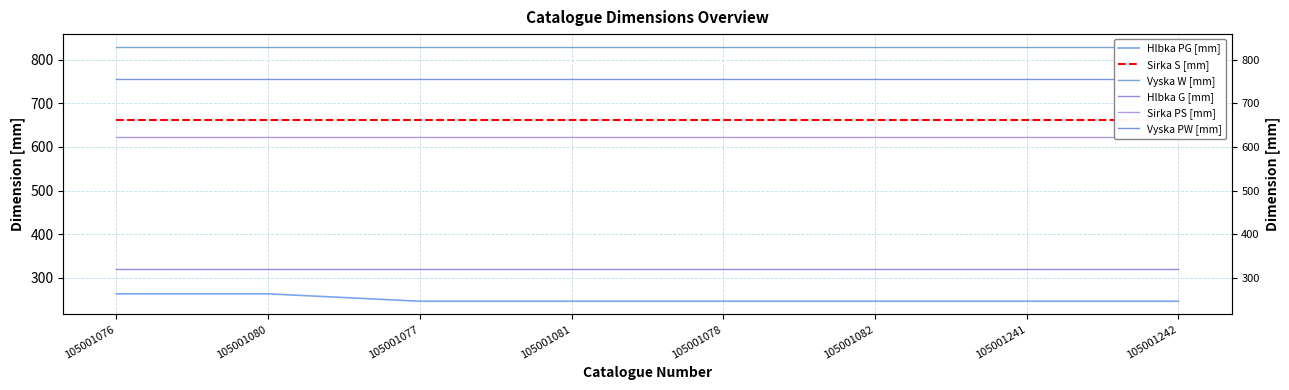

Which series has the largest range (max minus min)?

Hlbka PG [mm]